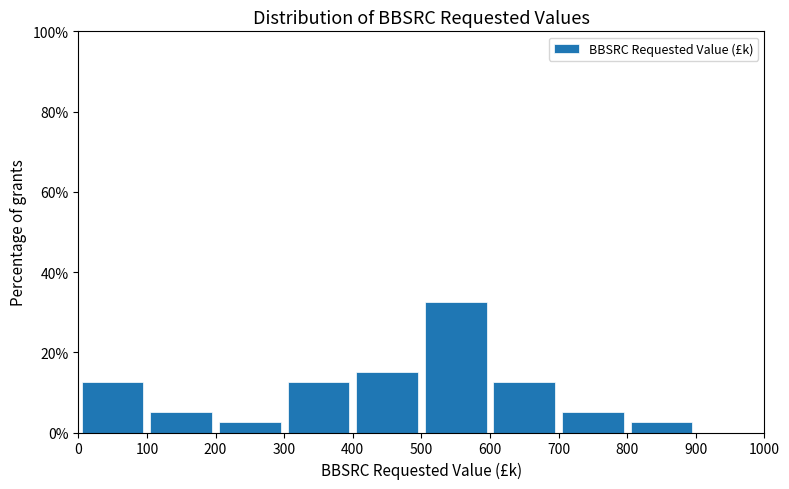

Reading left to right, list every bar in this chart as the range it spans on the x-axis followed by its height. The values are not printed on the chart, so give them approximately, as read against the axis.

0 to 100: 12
100 to 200: 6
200 to 300: 2
300 to 400: 12
400 to 500: 16
500 to 600: 32
600 to 700: 12
700 to 800: 6
800 to 900: 2
900 to 1000: 0